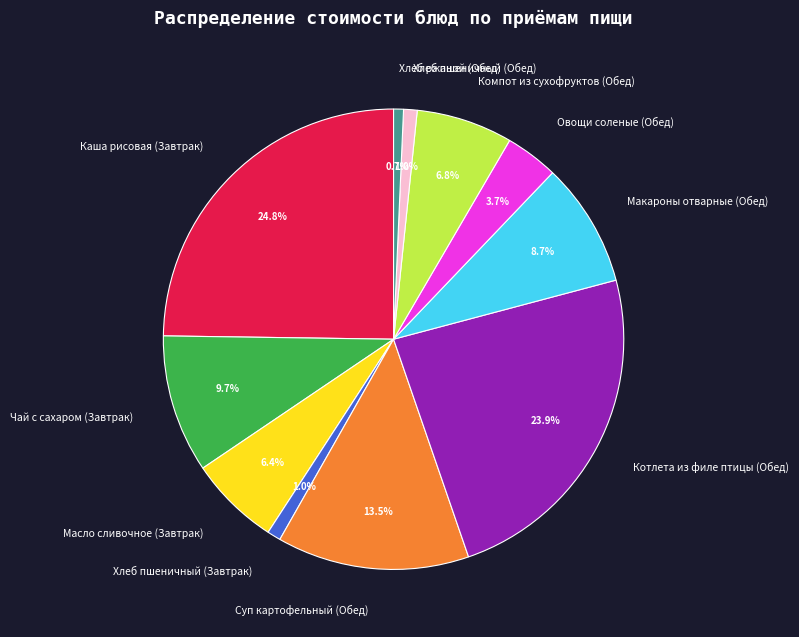

How many slices are in this pie chart?

11